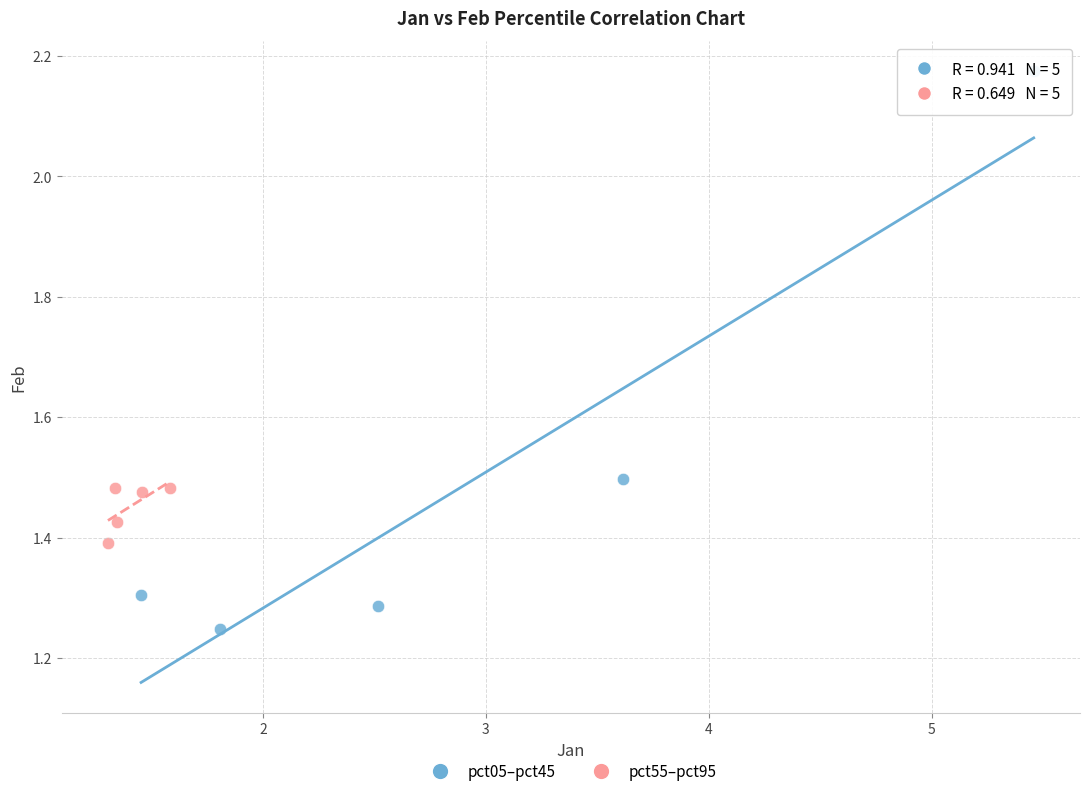

Which series contains the highest Y value?

pct05–pct45